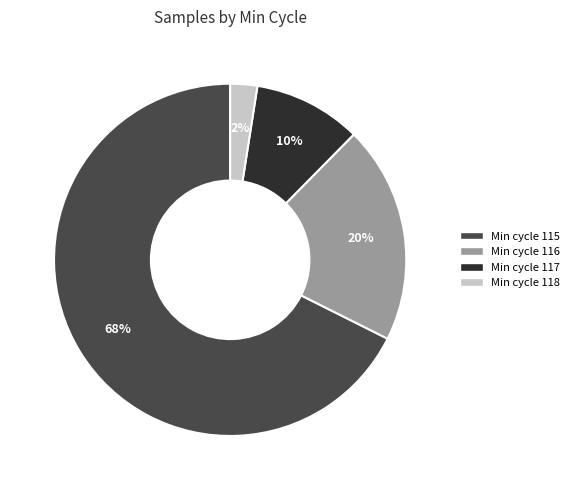

Is there any slice that represents more than half of the pie?

Yes